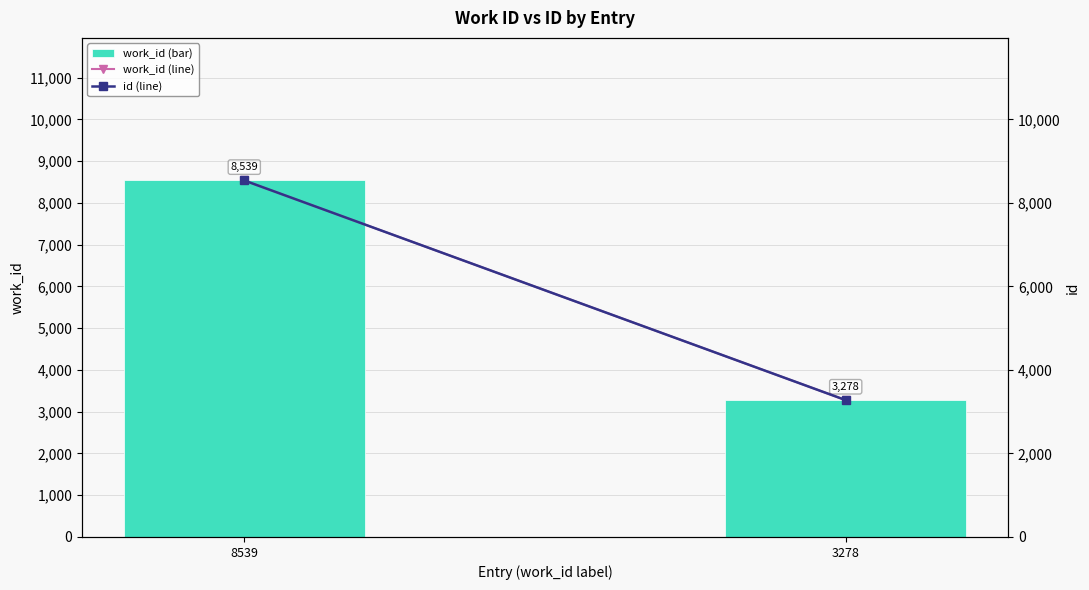

Reading left to right, what are all the values shown in this chart?

work_id: 8539=8539	3278=3278
work_id (line): 8539=8539	3278=3278
id (line): 8539=8539	3278=3278